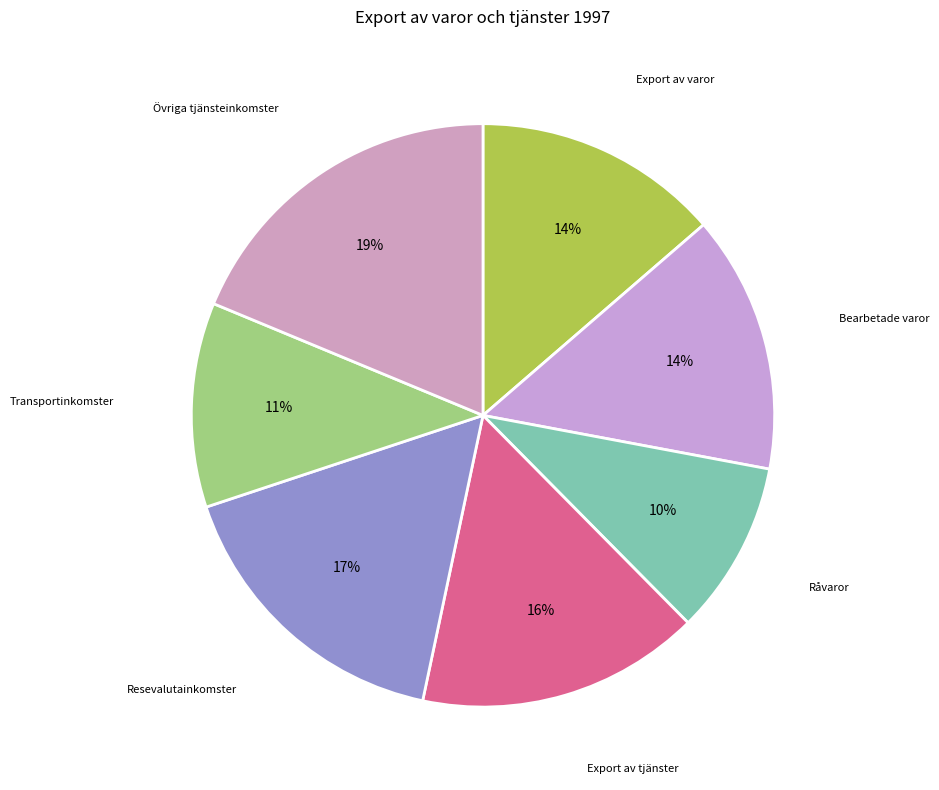

Which slice is the largest?

Övriga tjänsteinkomster